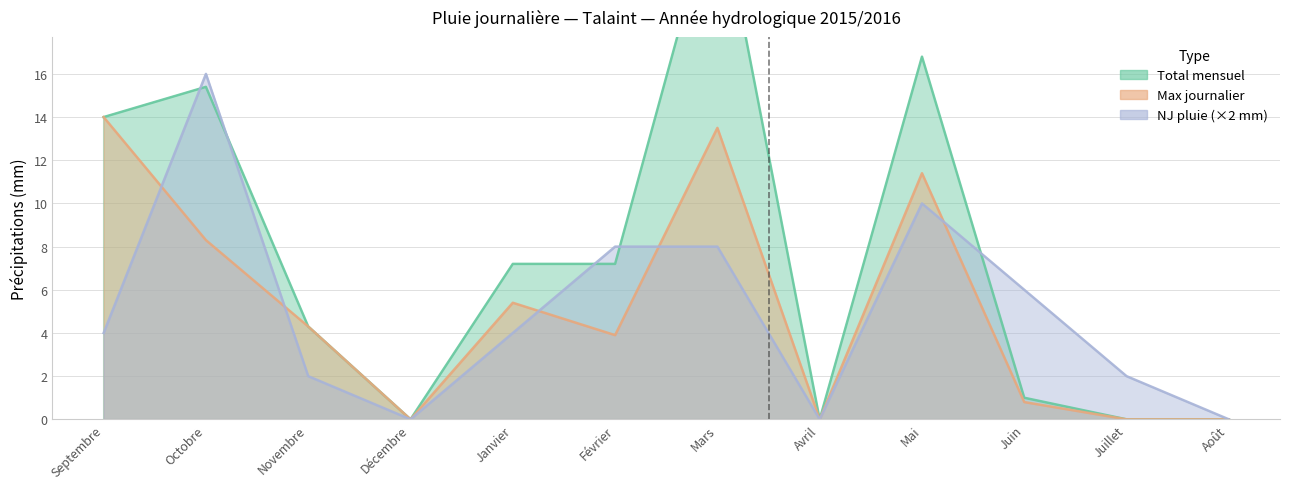

How many data points in Max journalier are less than 4?

6